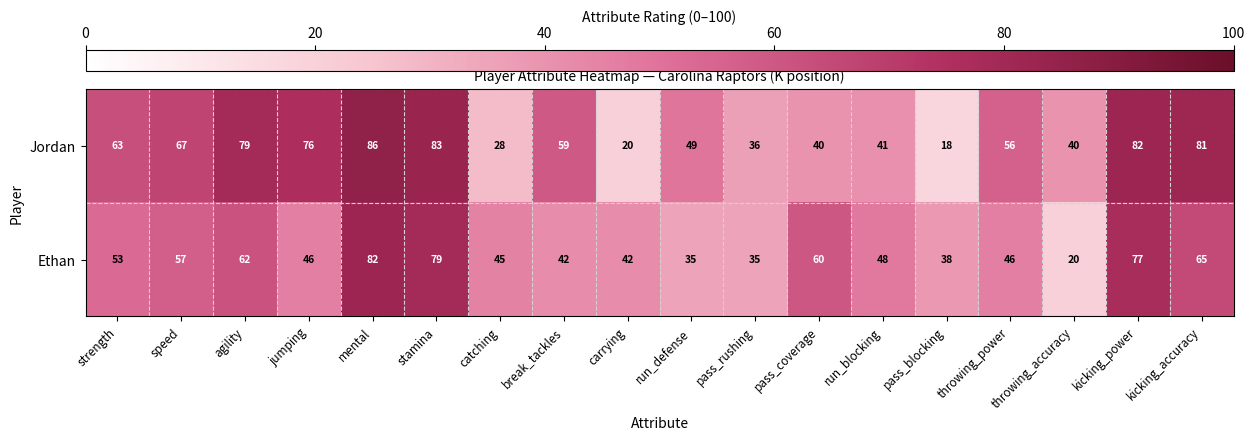

True or false: Ethan has a value of 46 at throwing_power.

True